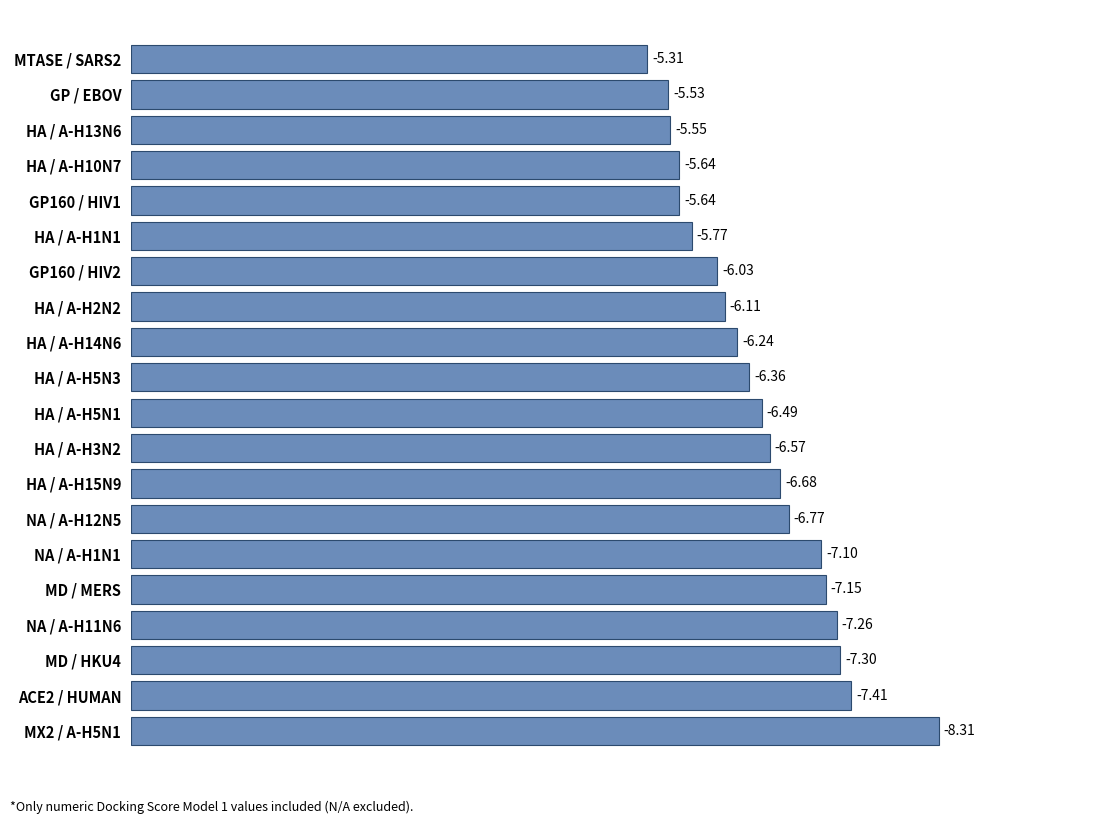

How many bars are there in total?

20